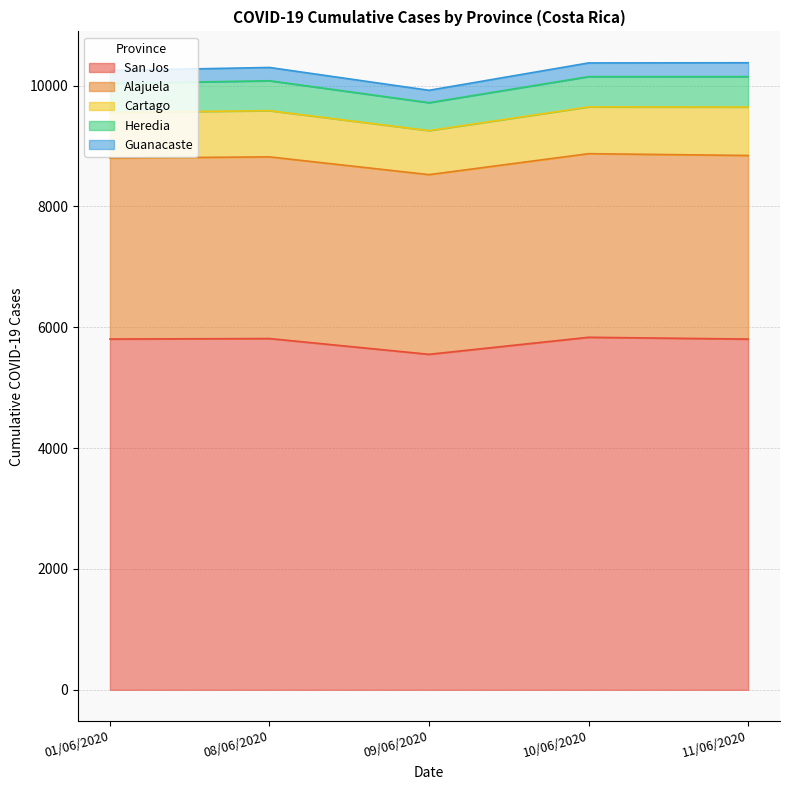

True or false: Guanacaste and San Jos cross at least once.

False